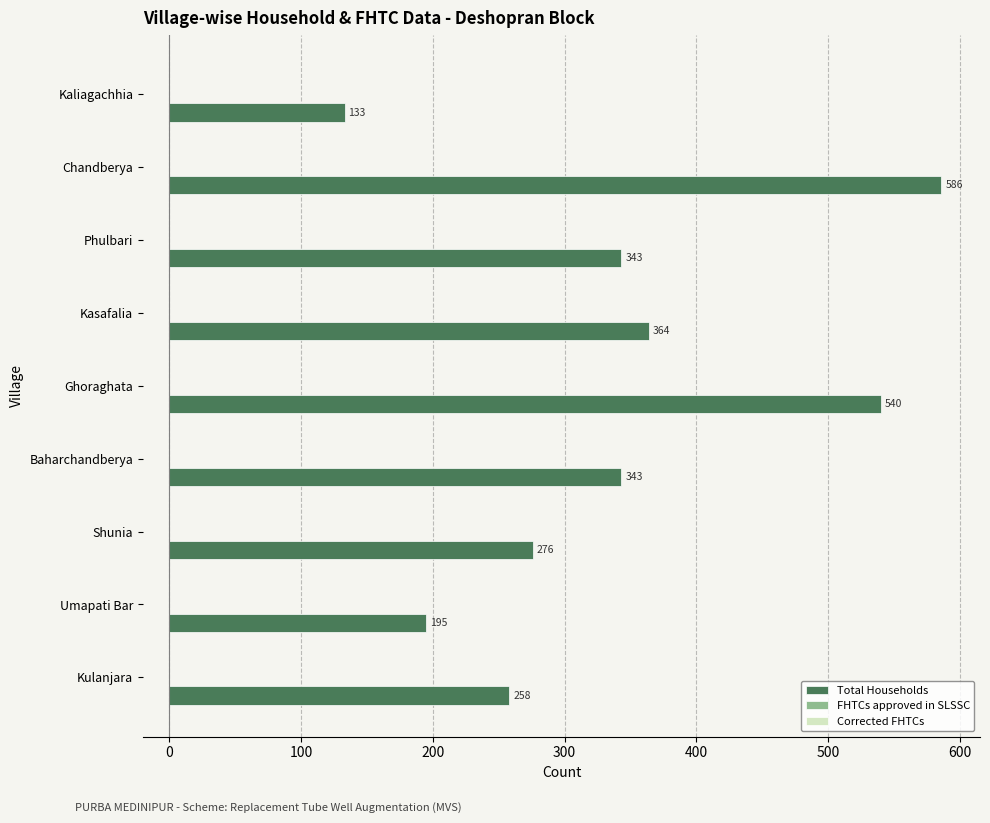

What is the average value?

338